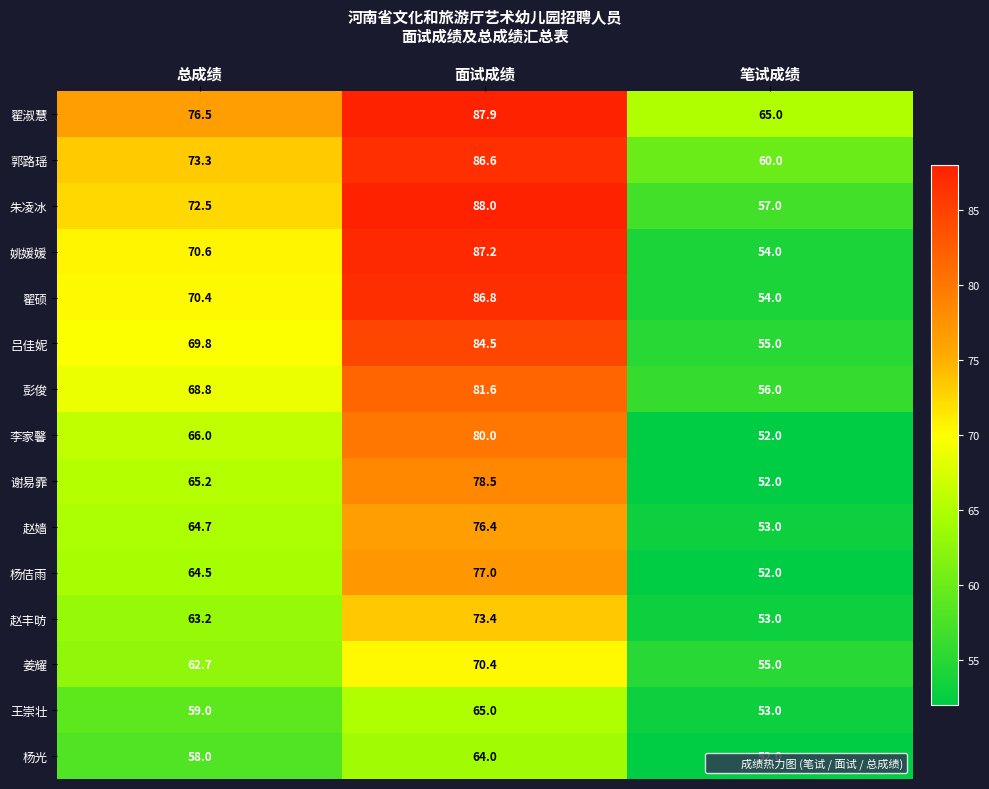

Which category has the lowest value across all series?

笔试成绩